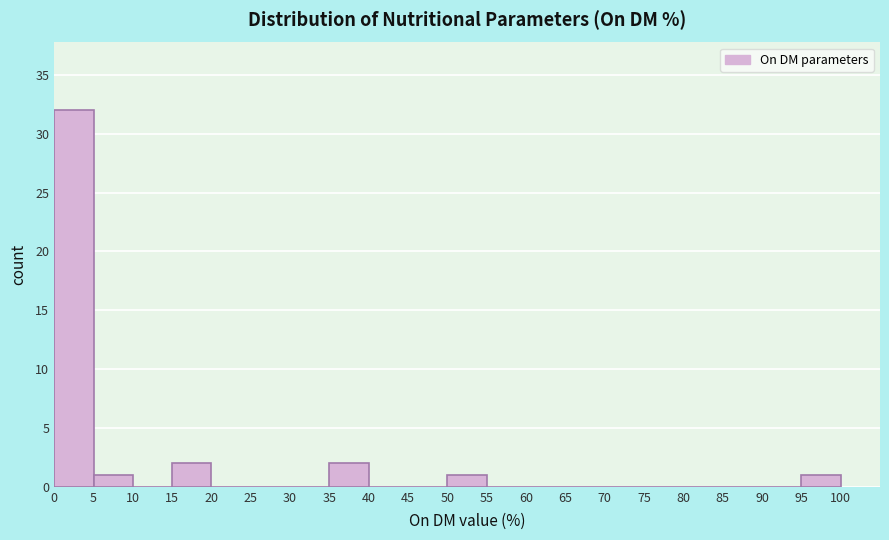

Reading left to right, list every bar in this chart as the range it spans on the x-axis followed by its height. The values are not printed on the chart, so give them approximately, as read against the axis.

0 to 5: 32
5 to 10: 1
10 to 15: 0
15 to 20: 2
20 to 25: 0
25 to 30: 0
30 to 35: 0
35 to 40: 2
40 to 45: 0
45 to 50: 0
50 to 55: 1
55 to 60: 0
60 to 65: 0
65 to 70: 0
70 to 75: 0
75 to 80: 0
80 to 85: 0
85 to 90: 0
90 to 95: 0
95 to 100: 1